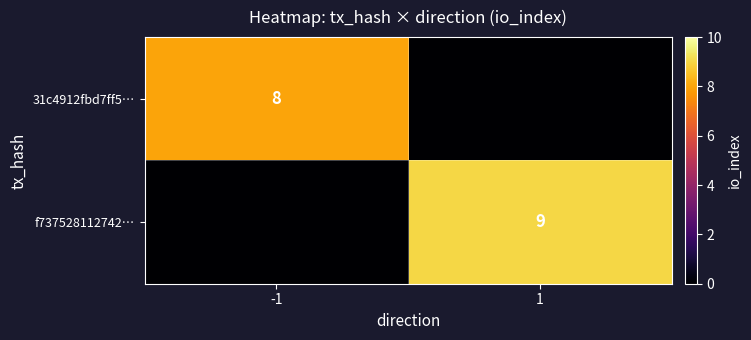

Is it true that 31c4912fbd7ff5… equals 8 at -1?

True